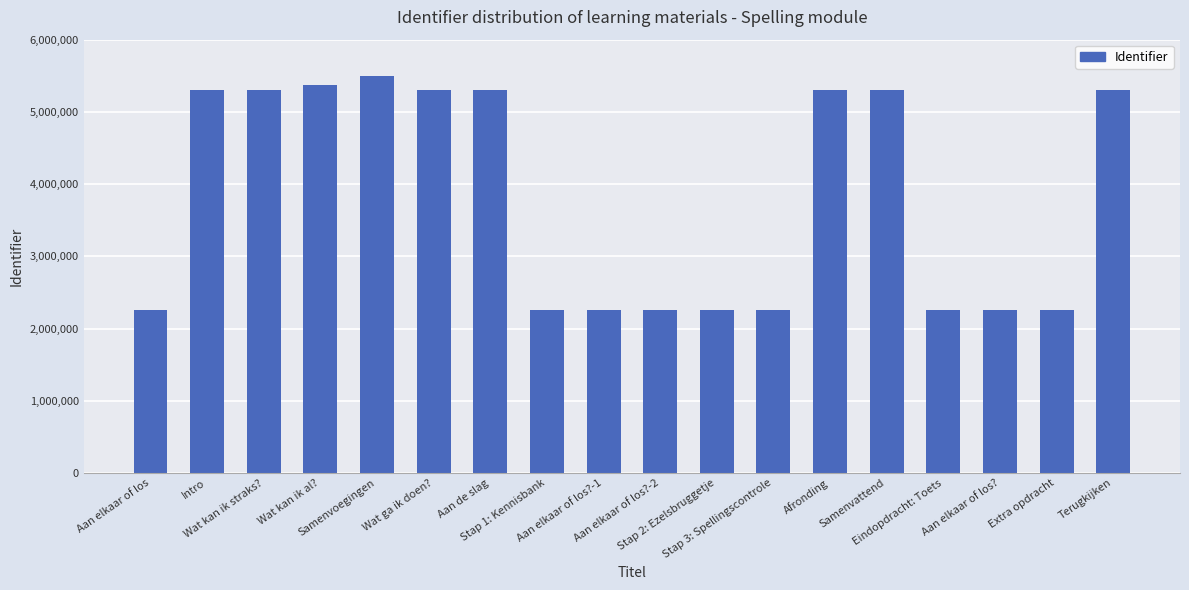

Which has a higher value, Wat kan ik al? or Terugkijken?

Wat kan ik al?